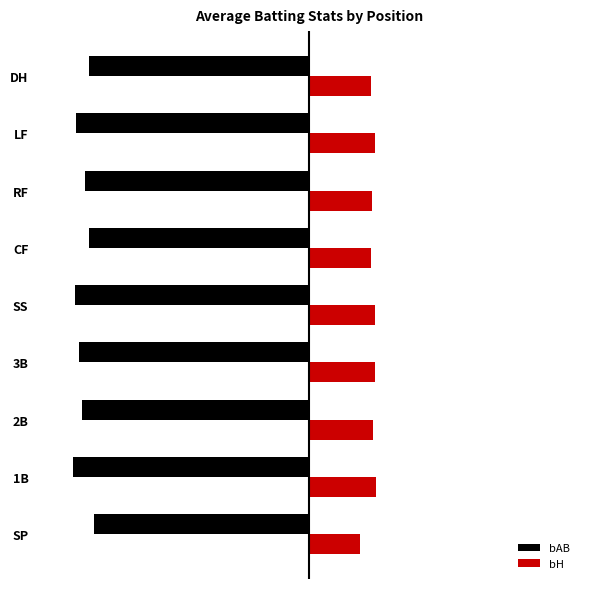

What are all the series names shown in the legend?

bAB, bH